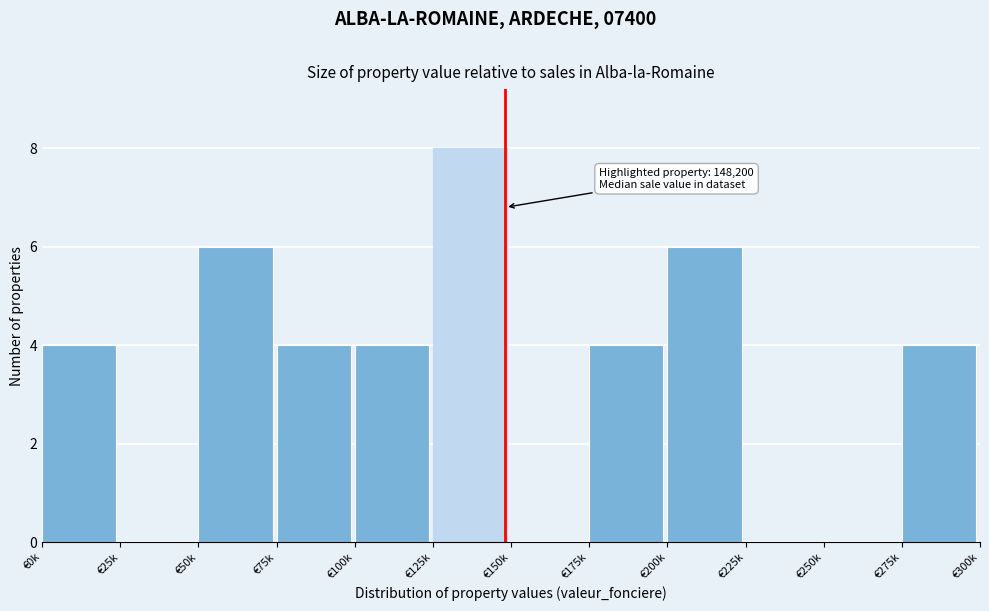

Reading right to left, what are all the values shown in this chart?

€275k=4	€250k=0	€225k=0	€200k=6	€175k=4	€150k=0	€125k=8	€100k=4	€75k=4	€50k=6	€25k=0	€0k=4